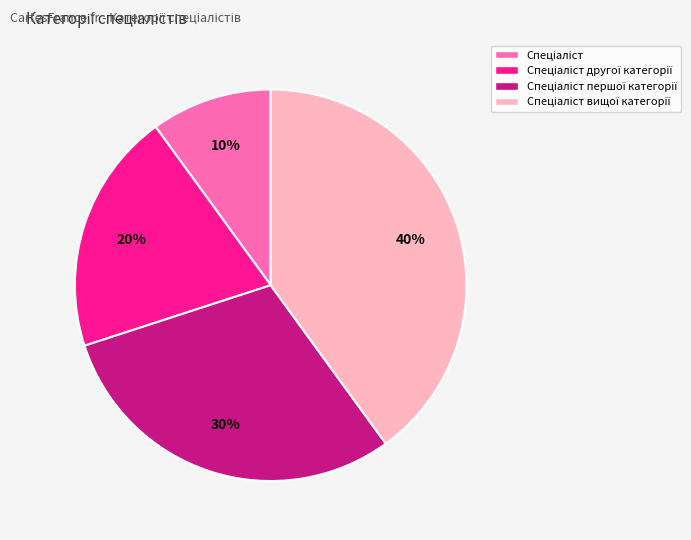

Does any single category account for the majority?

No